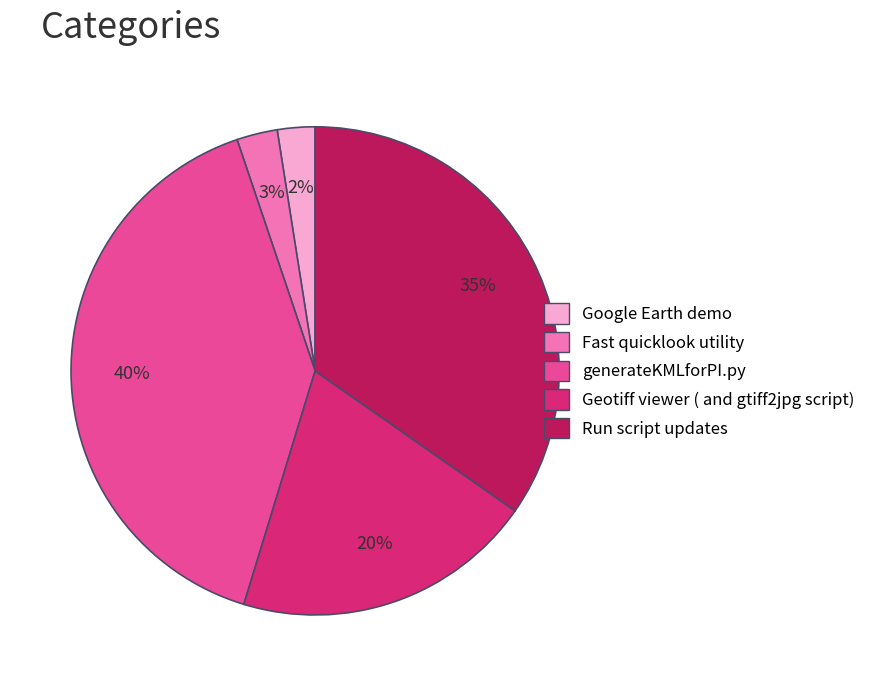

To the nearest percent, what is the difference between the largest and smallest slice percentages?

38%